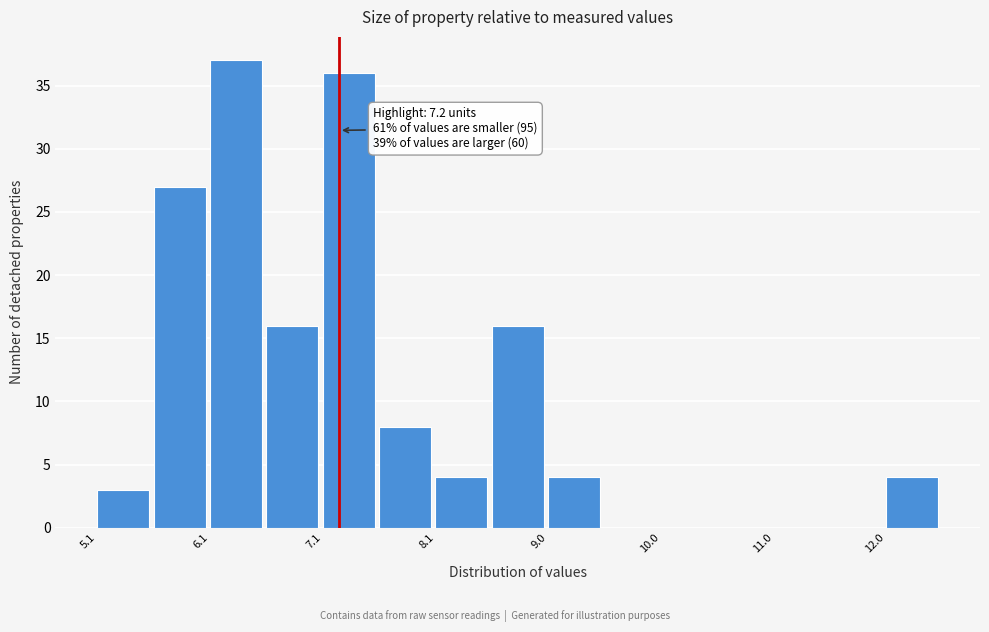

Over which range of the x-axis is the bar tallest?

6.1 to 6.6